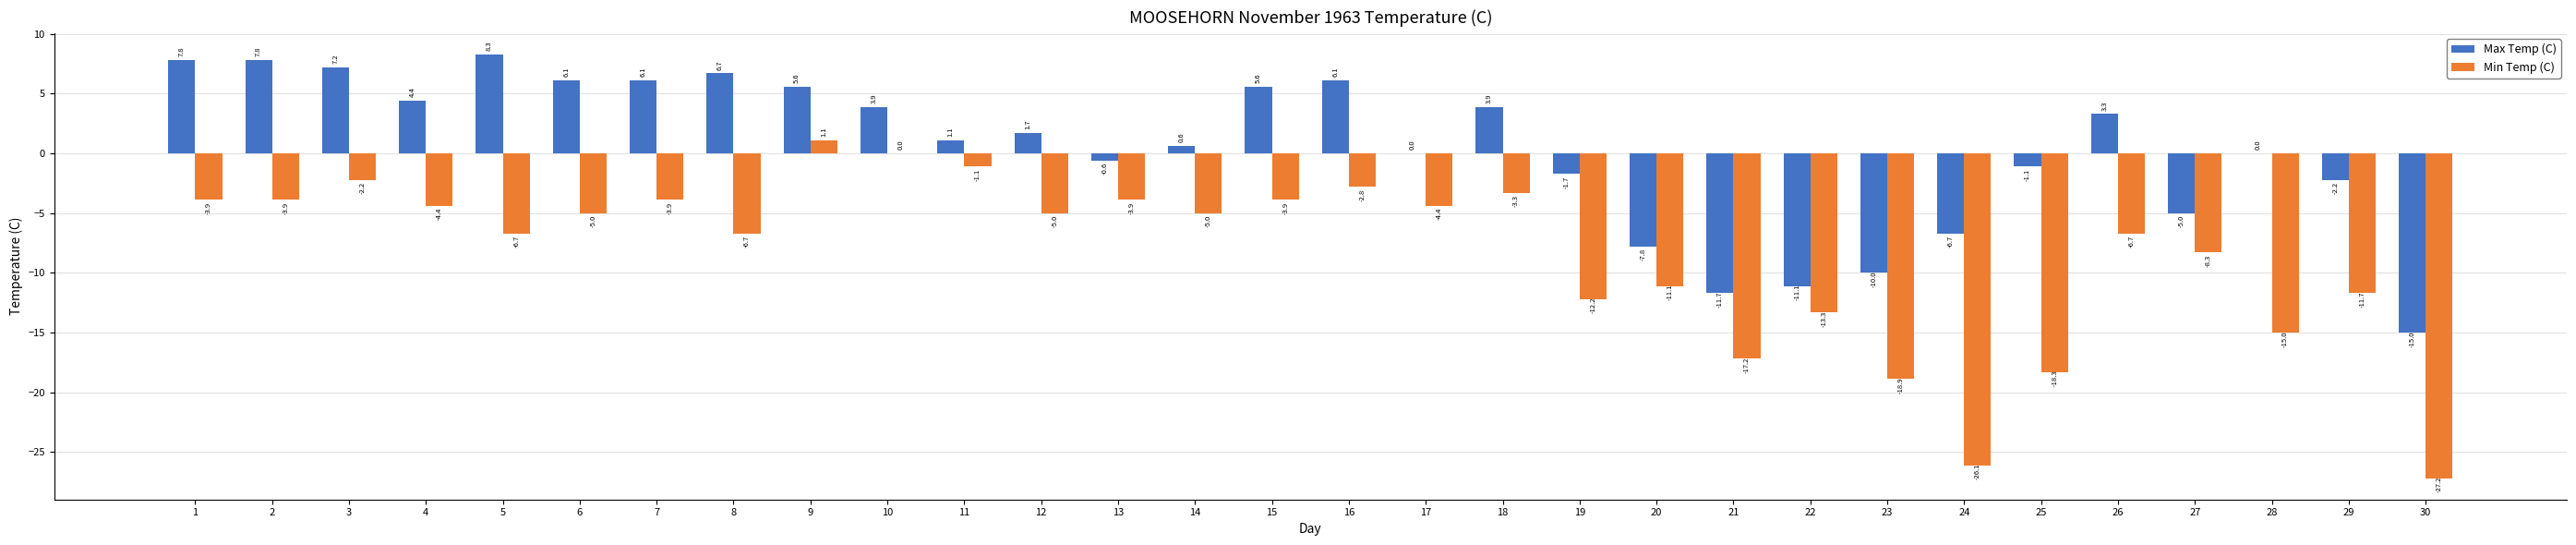

At which category does the chart reach its peak across all series?

5